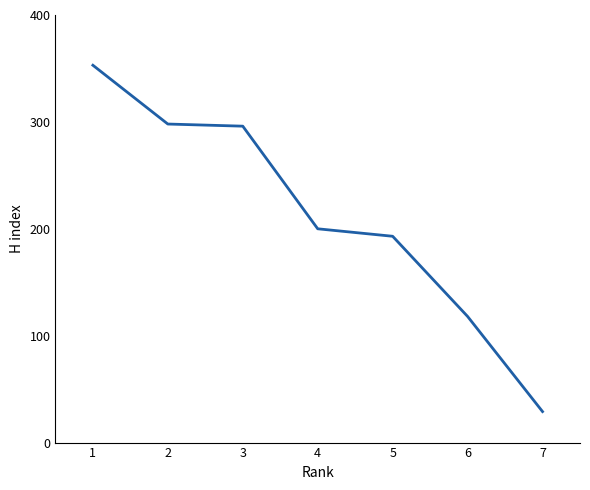

What is the average value?

212